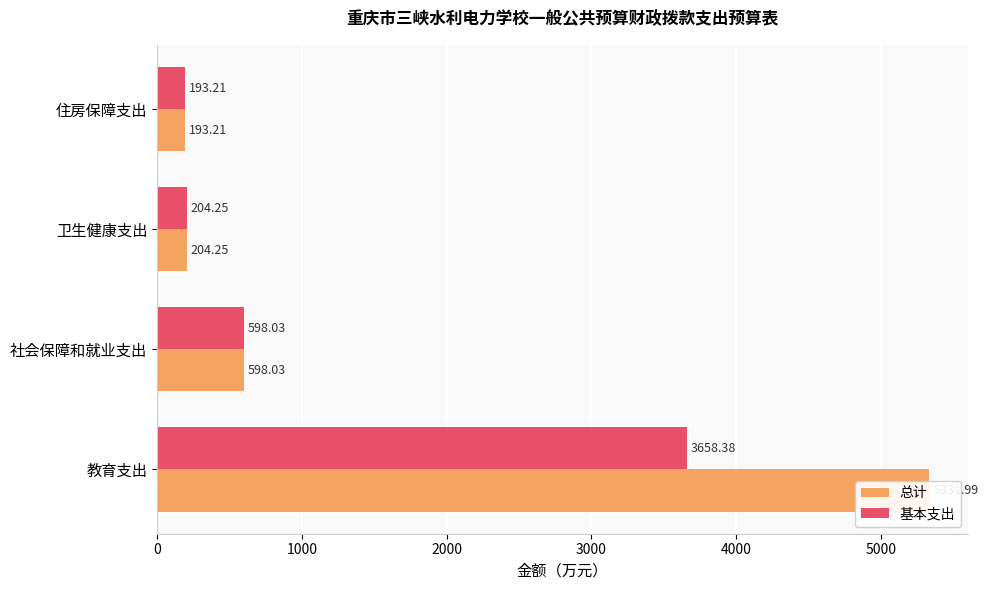

What is the average value of the 基本支出 series?

1163.5